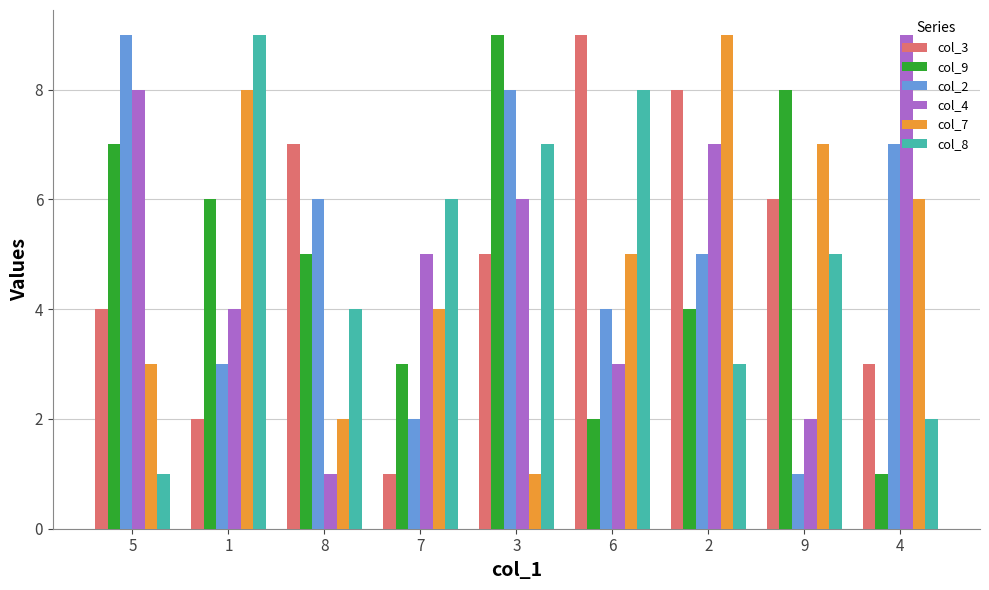

The value of col_3 at 5 is 2. True or false?

False